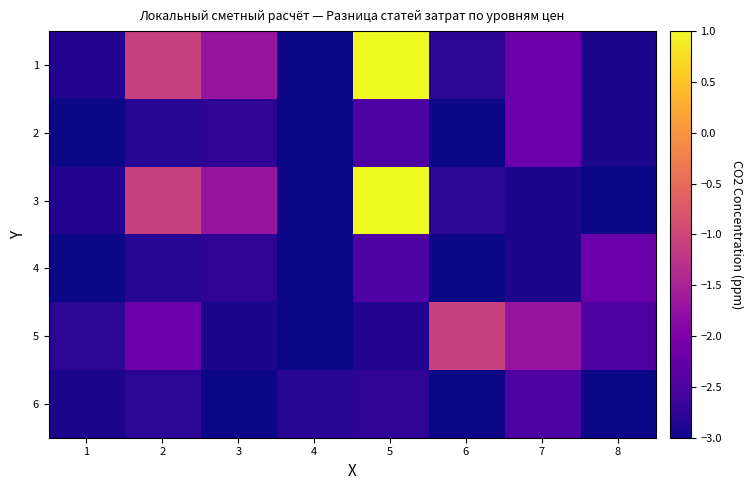

What is the spread (max minus min) of values at 7?

1.2